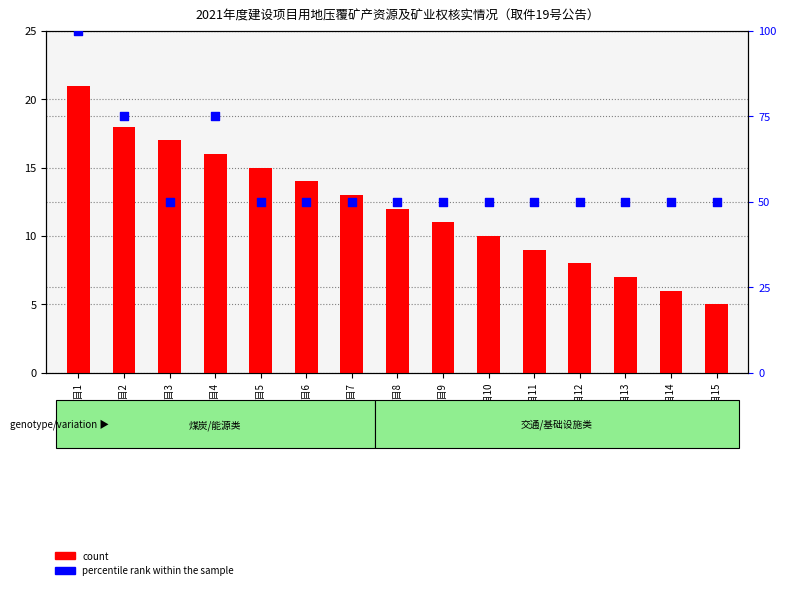

At how many categories does at least one series exceed 75?

1